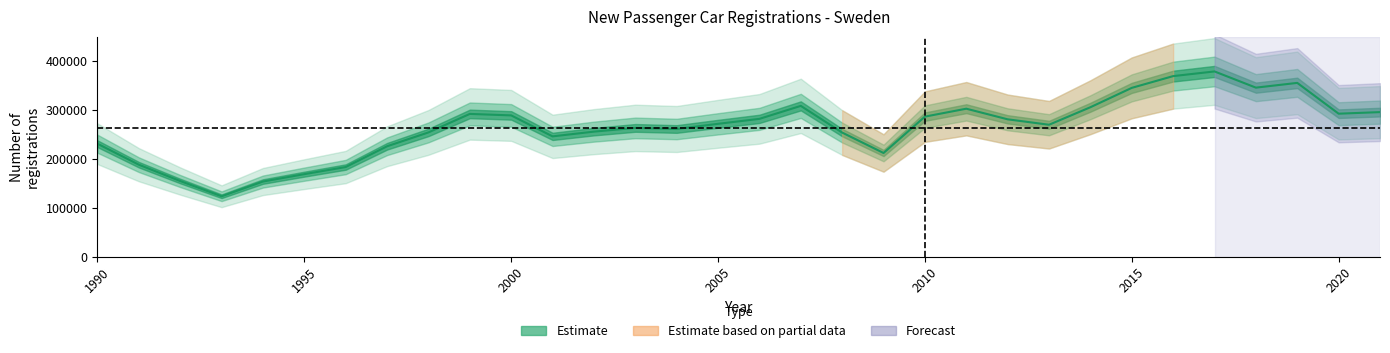

How many data points are above 272102?

15